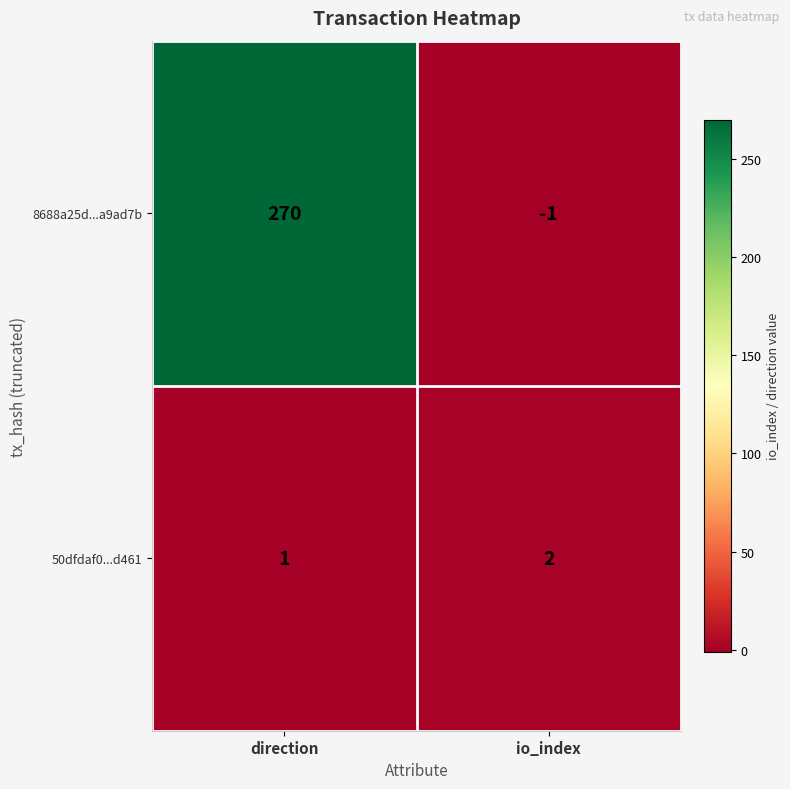

Rank the series by their maximum value, from highest to lowest.

8688a25d...a9ad7b, 50dfdaf0...d461